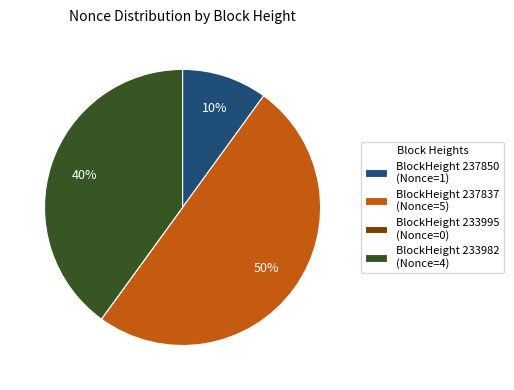

To the nearest percent, what is the average slice percentage?

25%